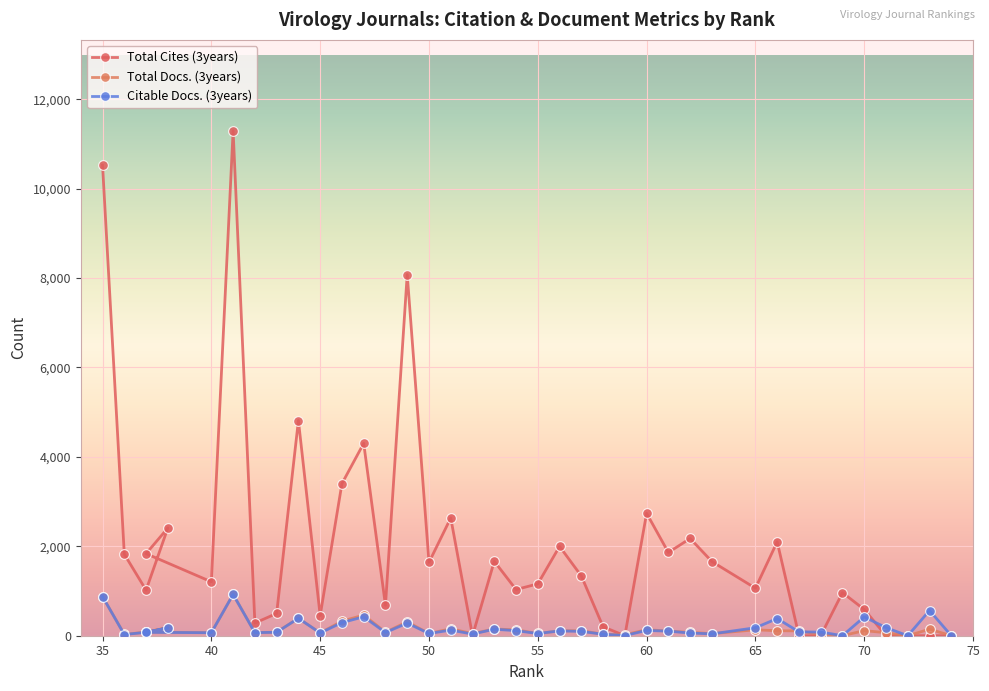

At which label does Total Docs. (3years) first exceed 81?

35